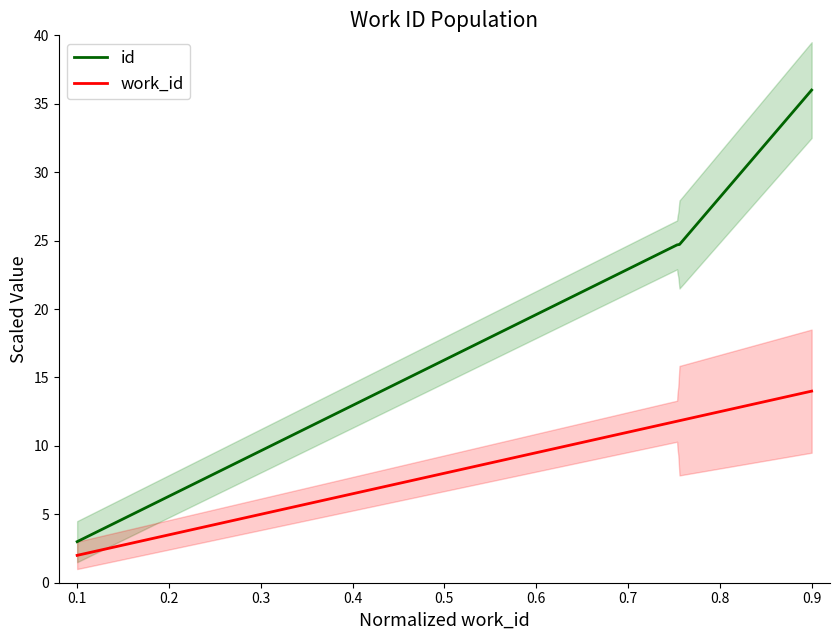

The value of id at 0.1 is 1.4. True or false?

False